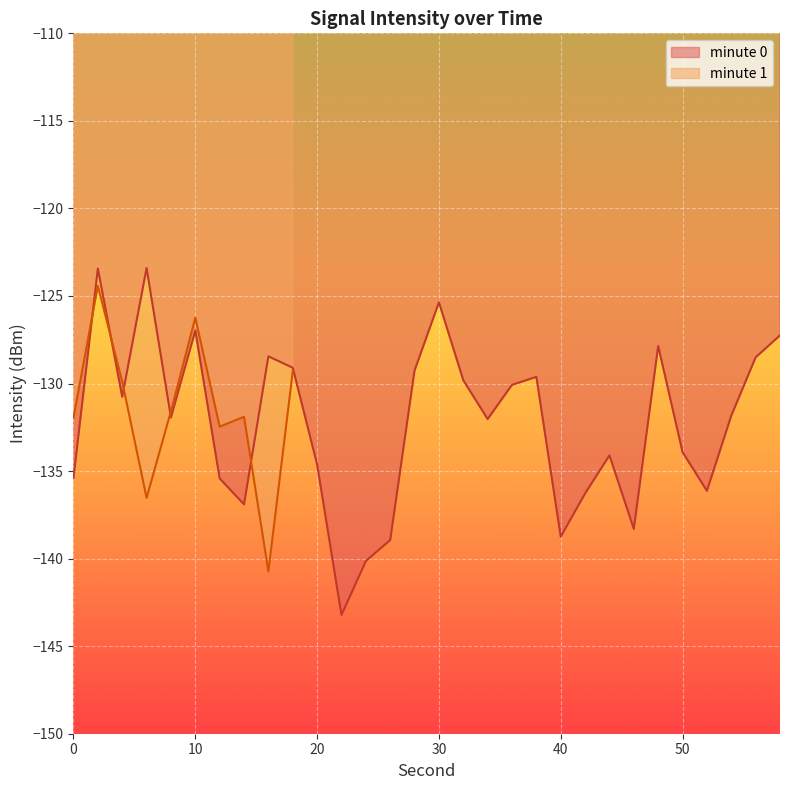

The chart shows a value of -183.2 at 20. True or false?

False